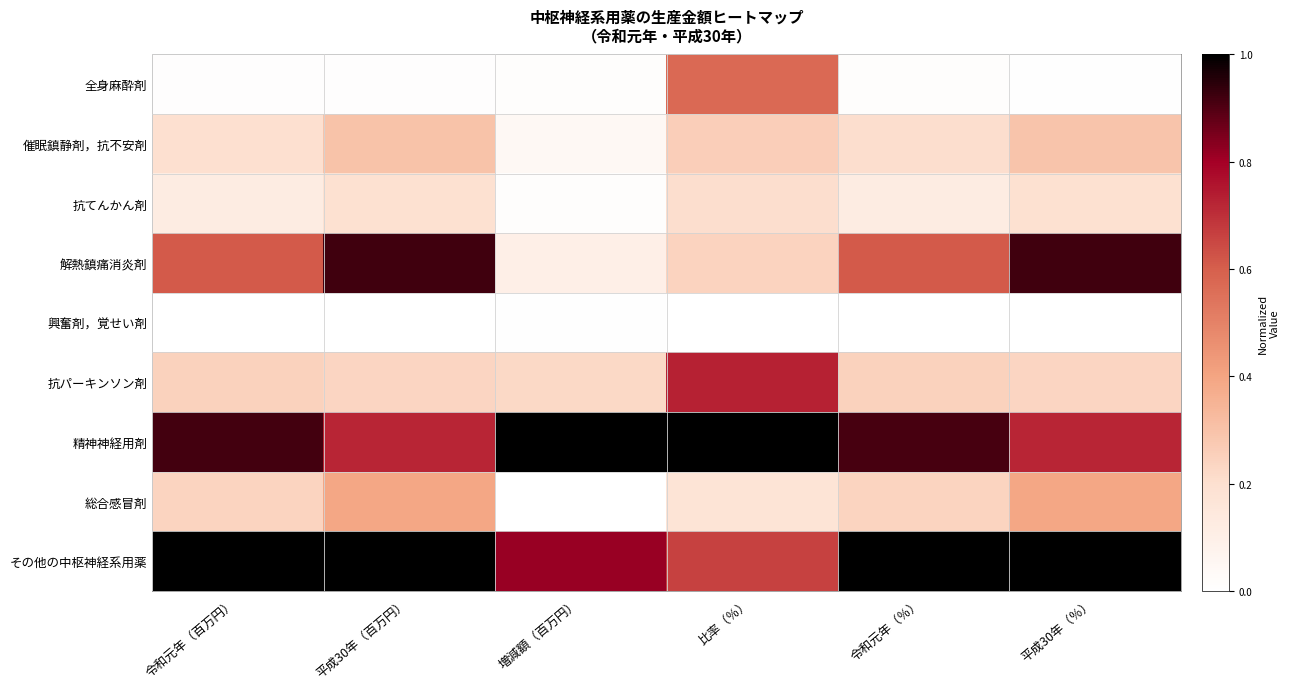

What is the maximum value shown in the chart?

1.0